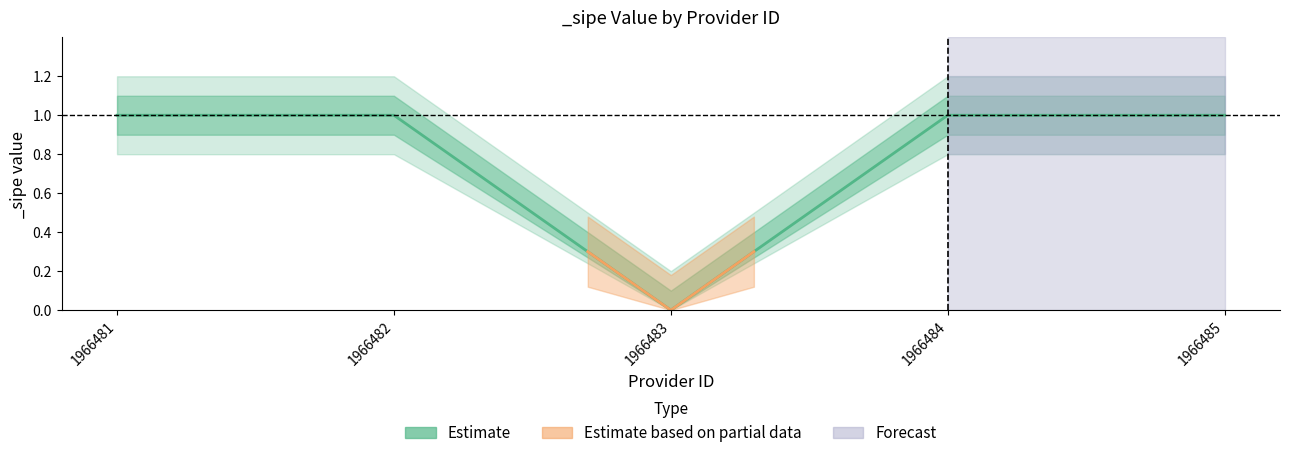

How many values are between 1 and 2?

4